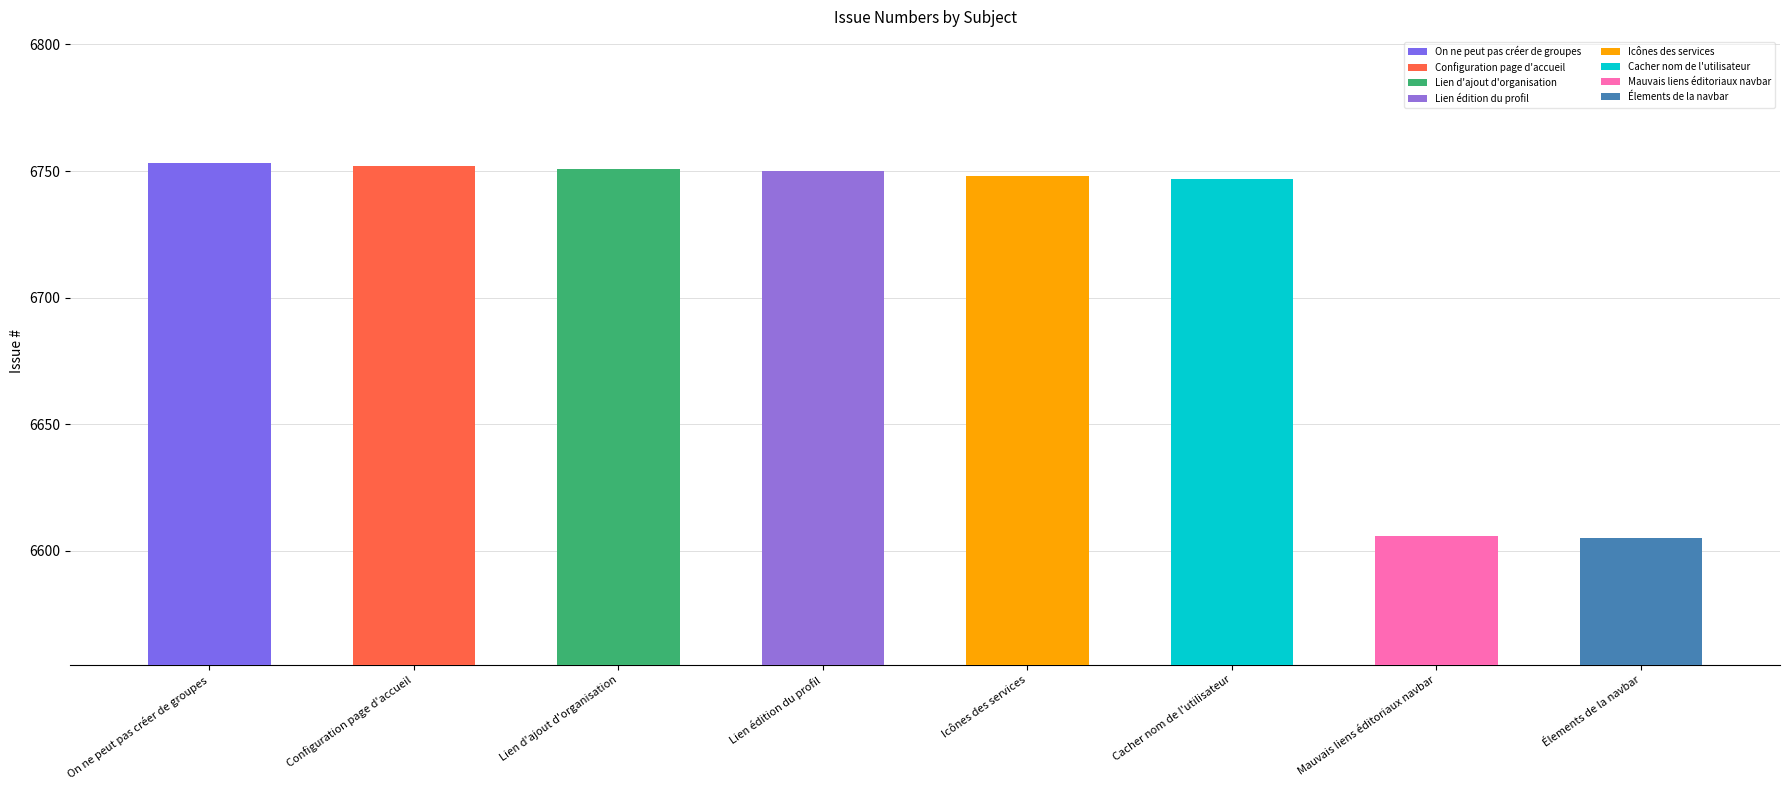

Does the chart contain any negative values?

No